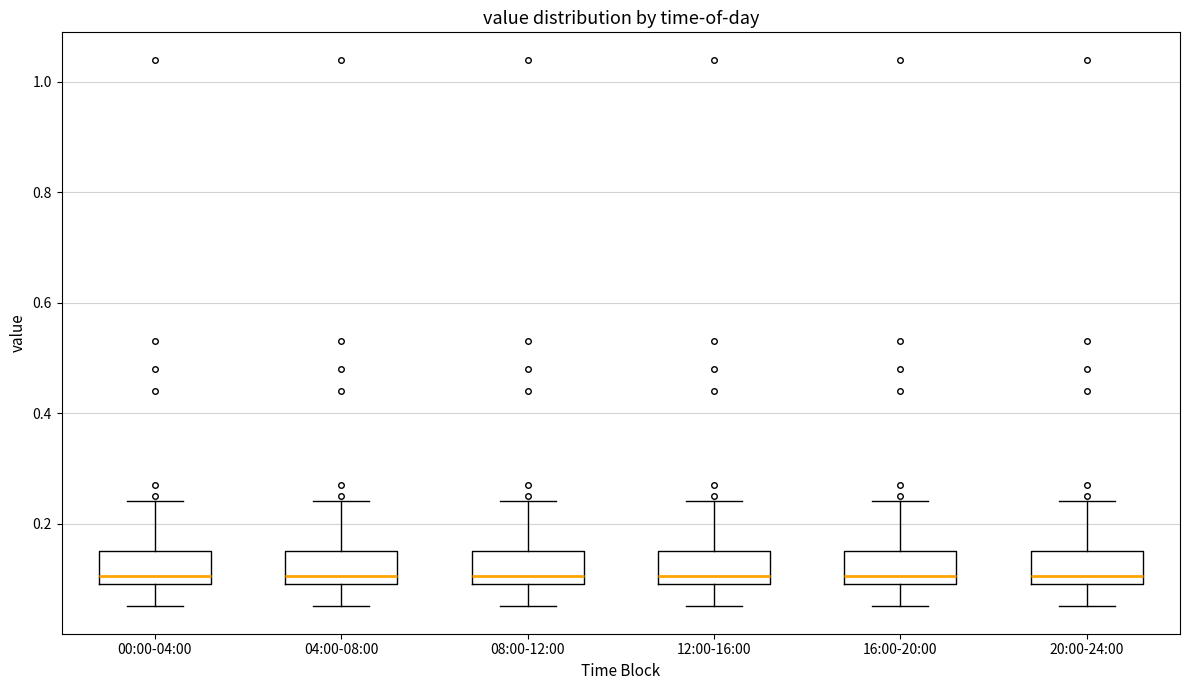

Where does the lower whisker of the box for 16:00-20:00 end on the y-axis? The values are not printed on the chart, so give them approximately, as read against the axis.

0.06